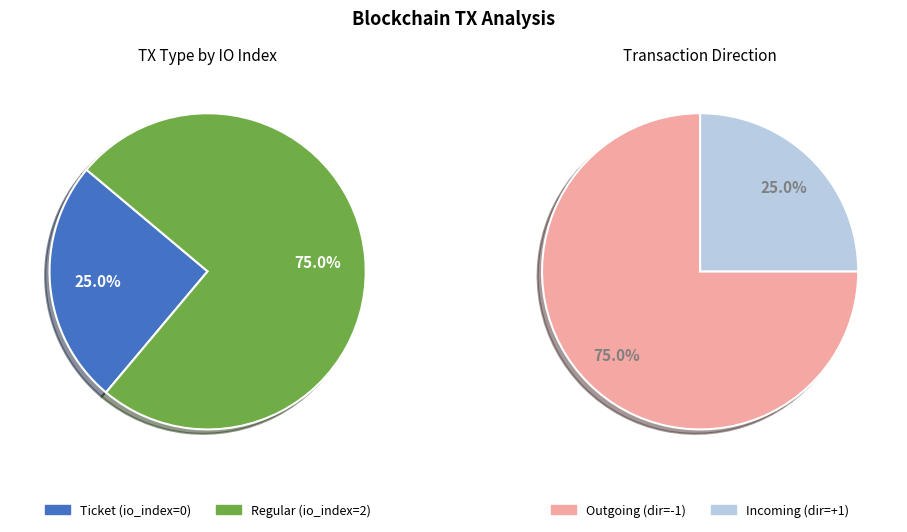

Between Ticket and Regular, which is larger?

Regular